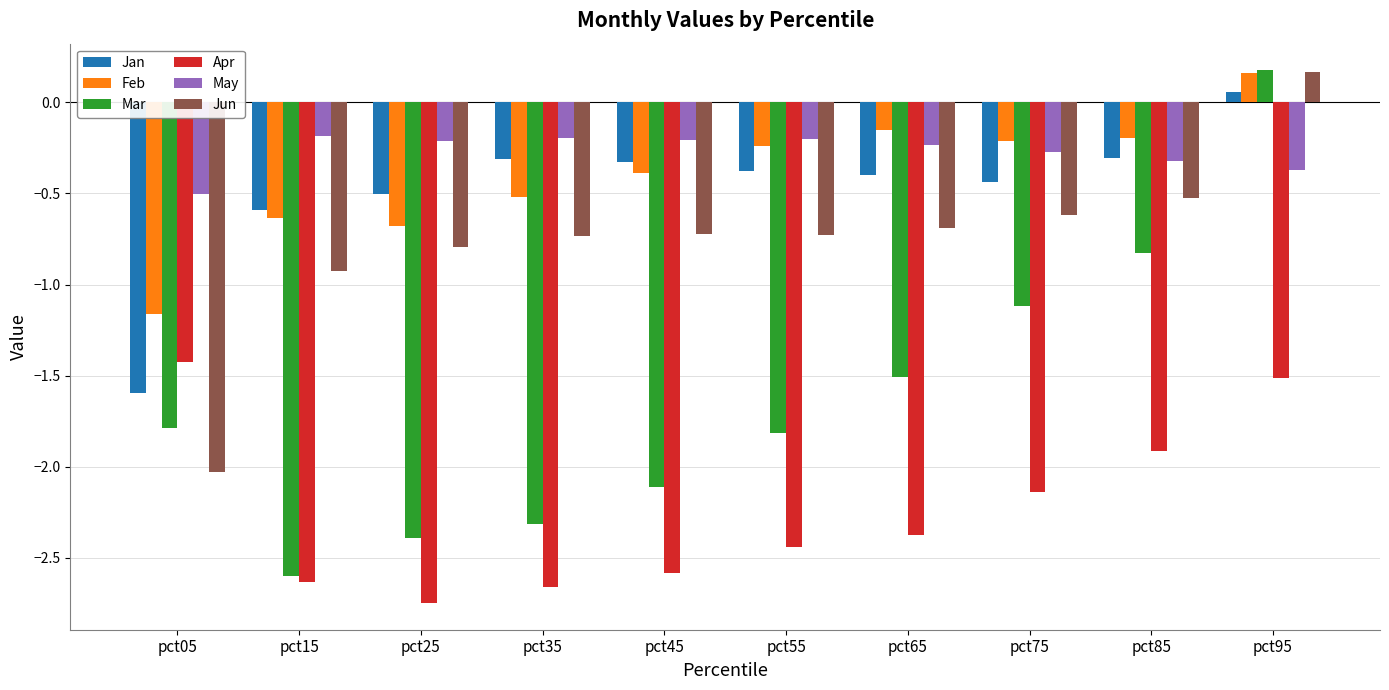

Between pct15 and pct35, which series saw the biggest shift?

Jan